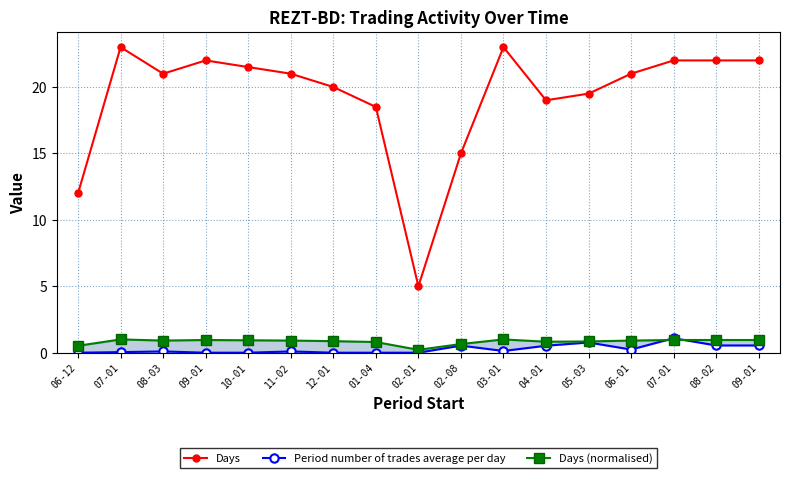

What is the sum of the Period number of trades average per day values at 07-01 and 11-02?

1.2